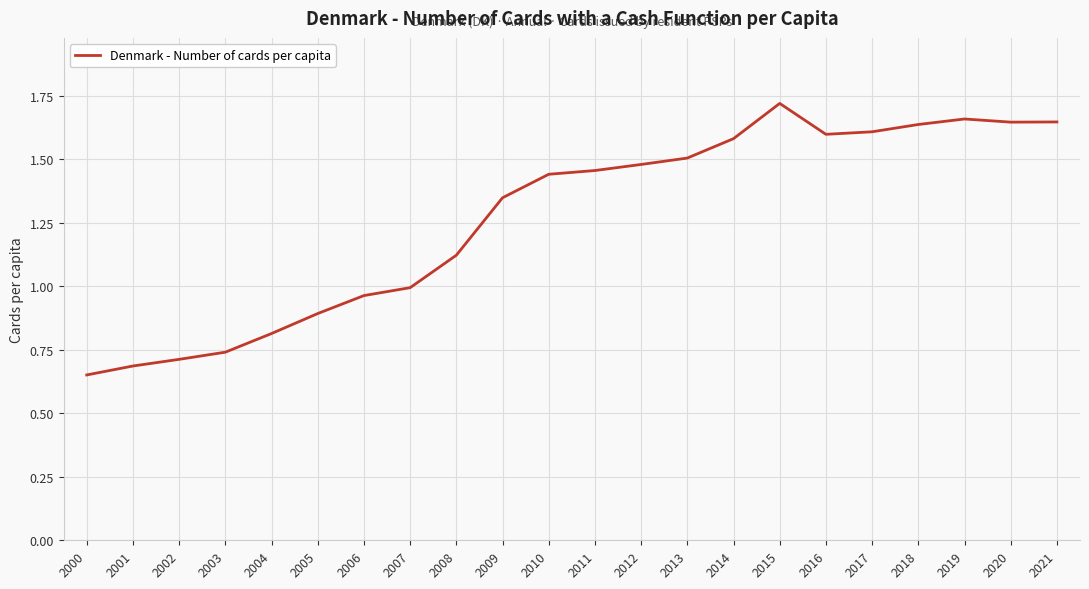

Which label corresponds to the largest value in the chart?

2015